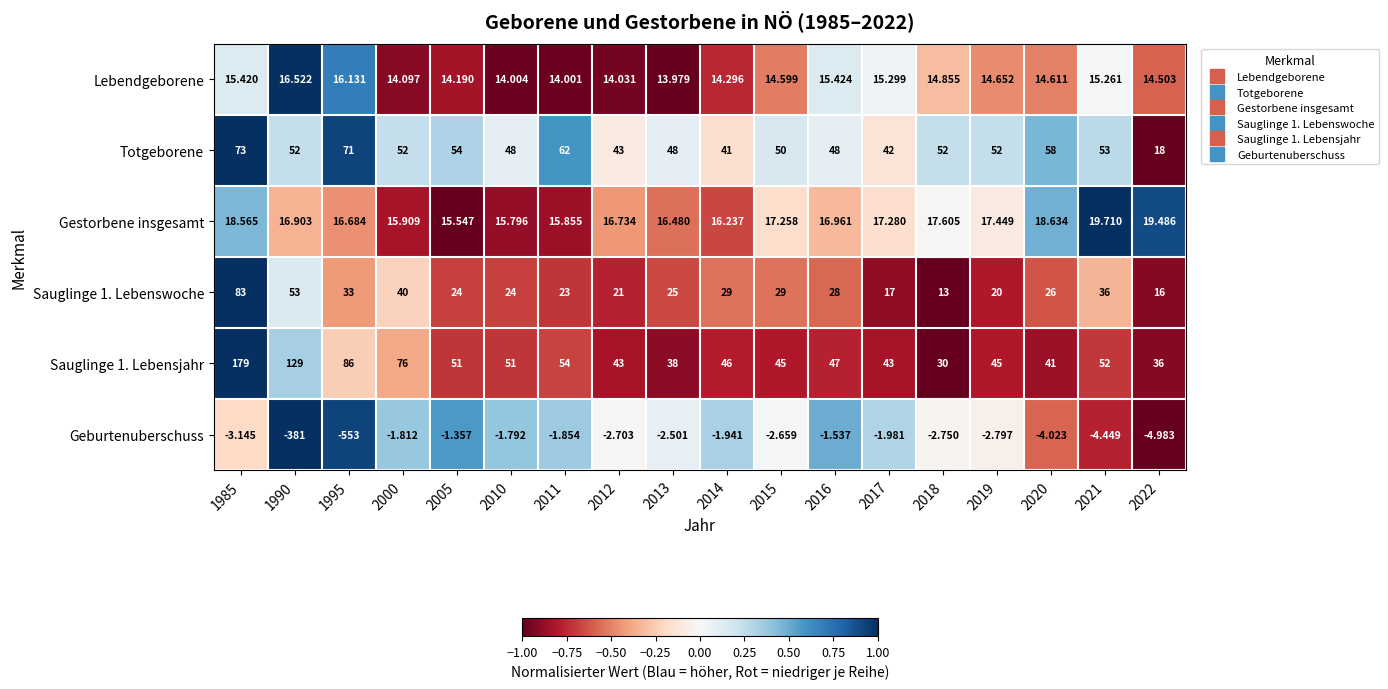

Is the value of Totgeborene at 2018 greater than the value of Geburtenuberschuss at 1990?

Yes